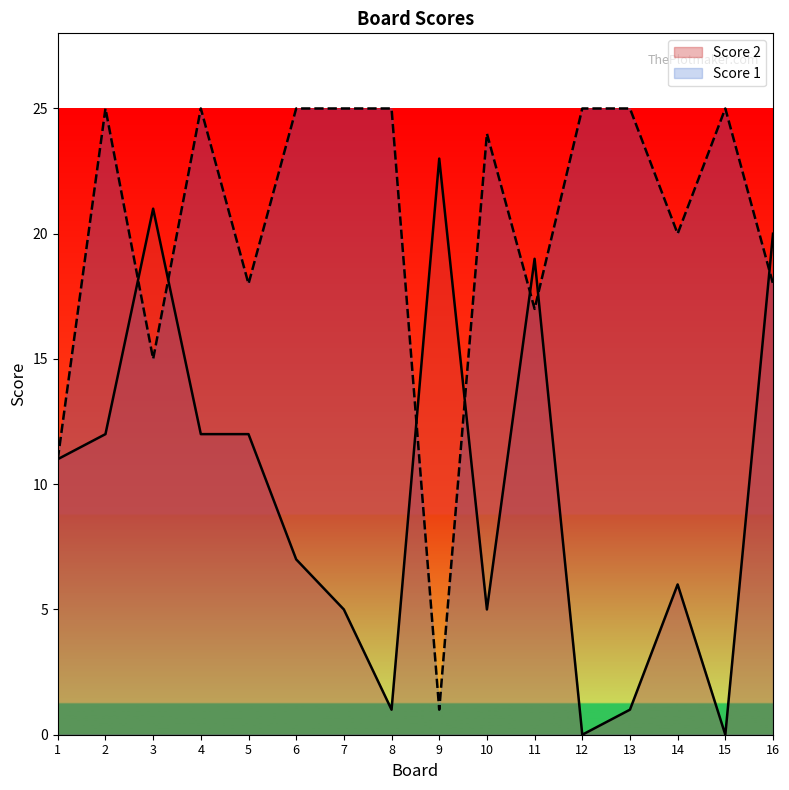

At which label does Score 1 reach its peak?

2